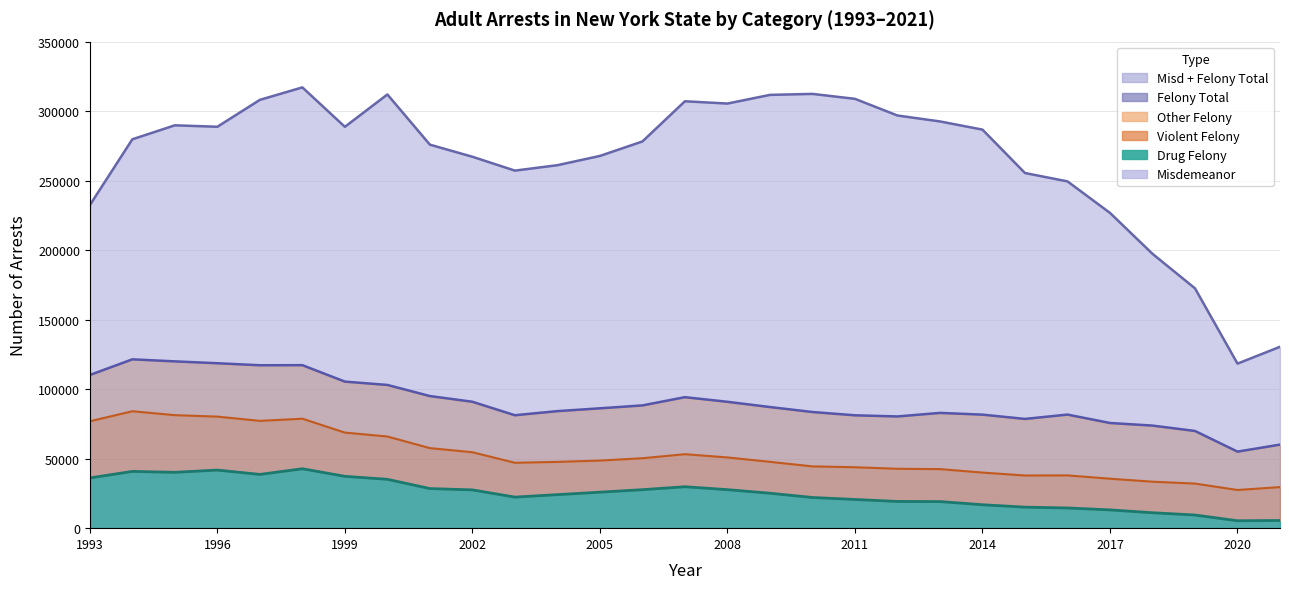

Which category has the lowest value across all series?

2020